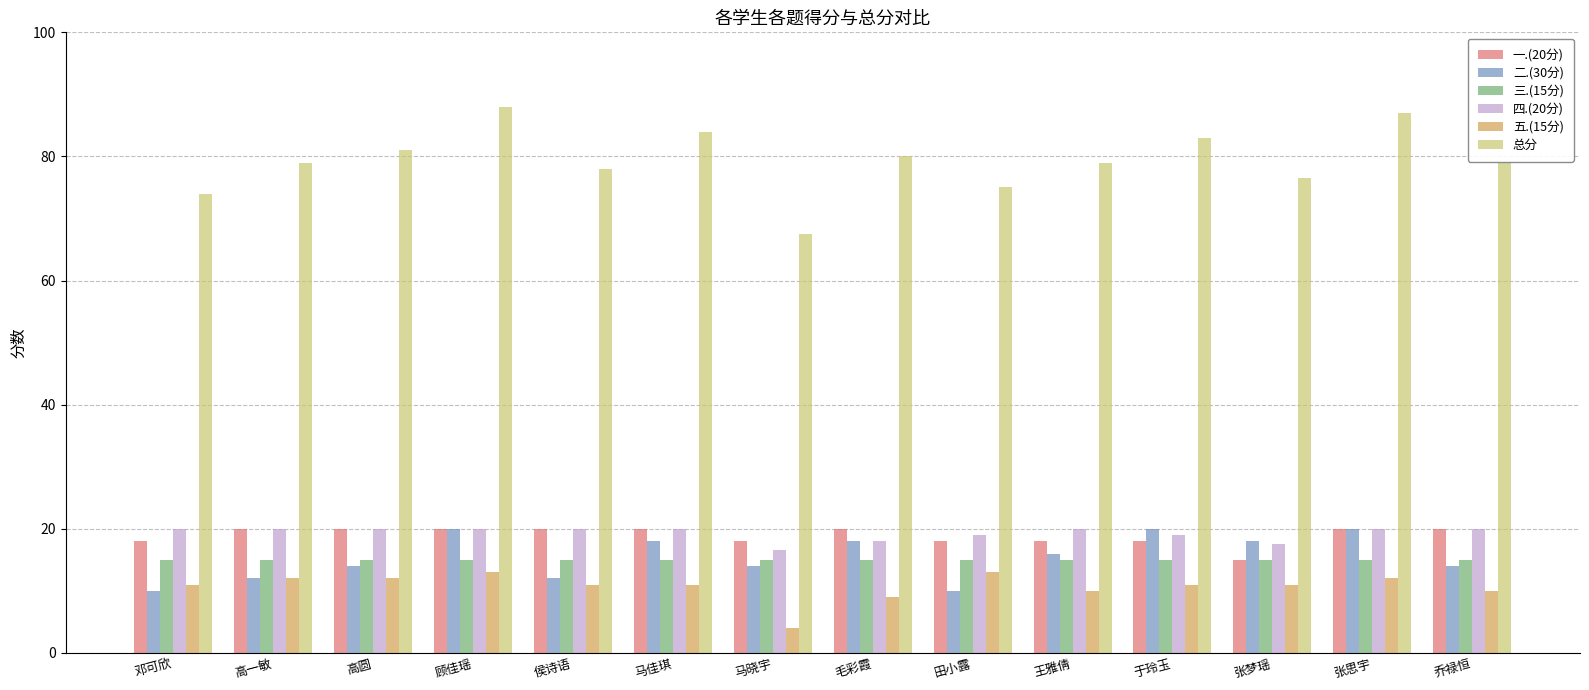

At 王雅倩, list the series in order from smallest to largest.

五.(15分), 三.(15分), 二.(30分), 一.(20分), 四.(20分), 总分